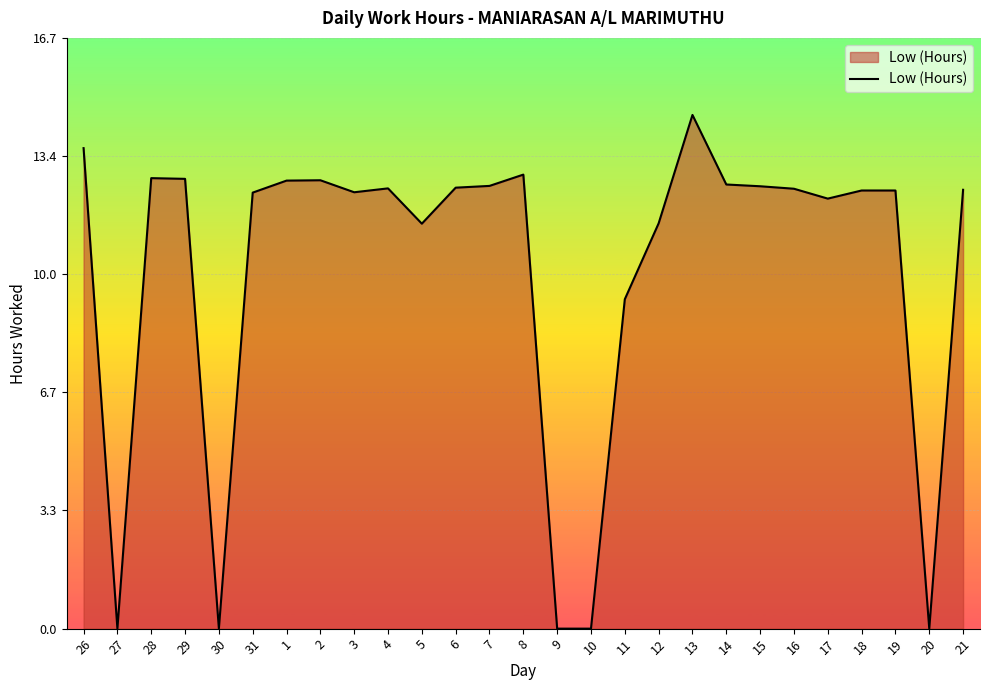

What is the average value?

10.1